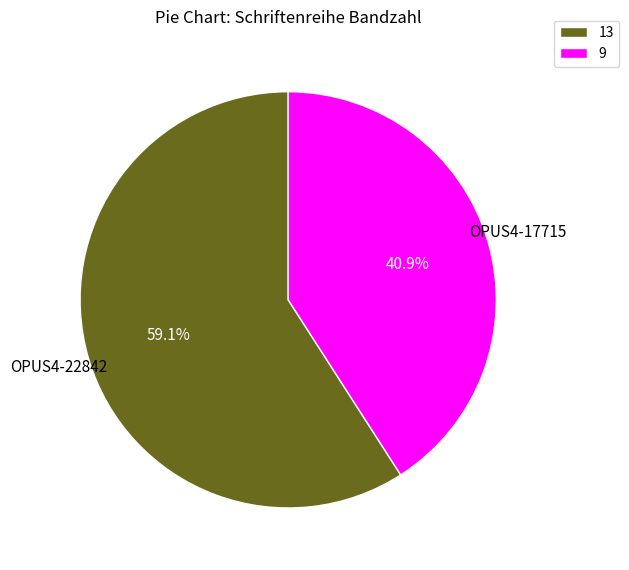

What percentage do OPUS4-22842 and OPUS4-17715 together represent?

100.0%